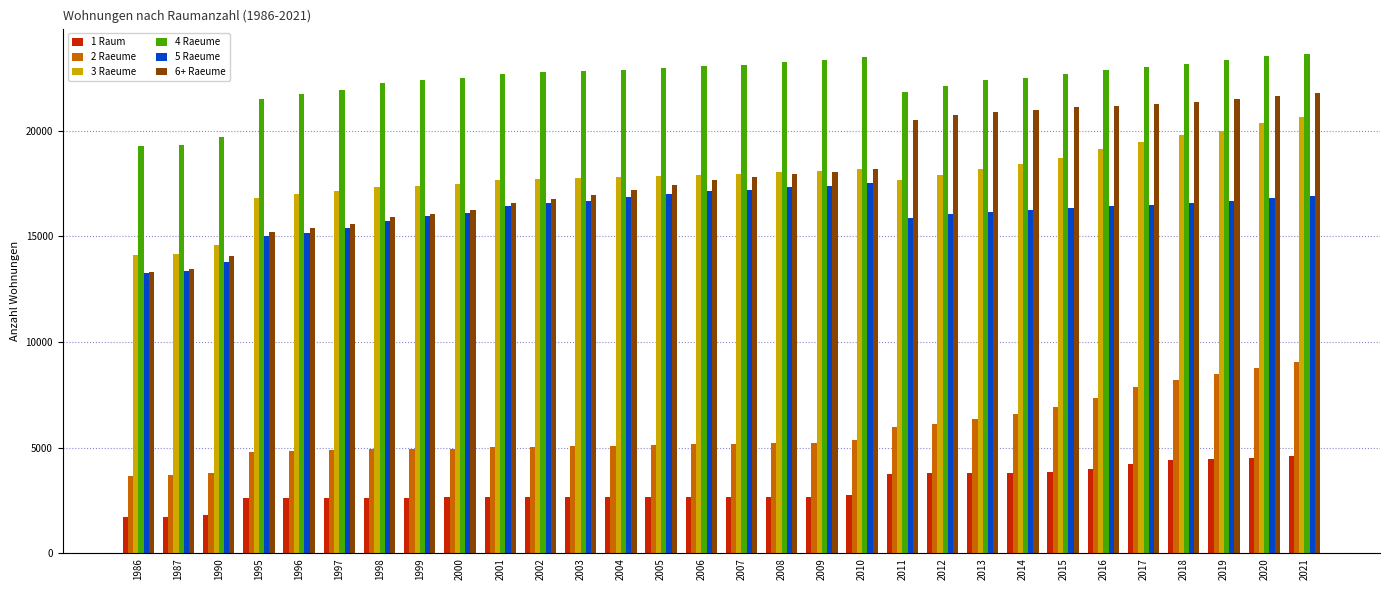

What is the lowest value of the 2 Raeume series?

3657